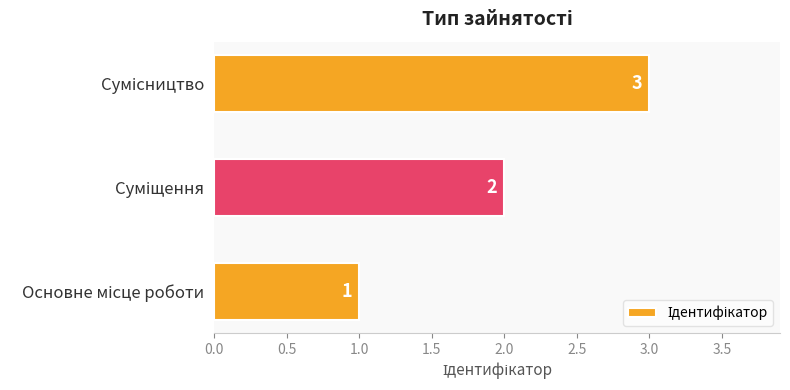

What is the sum of all values?

6